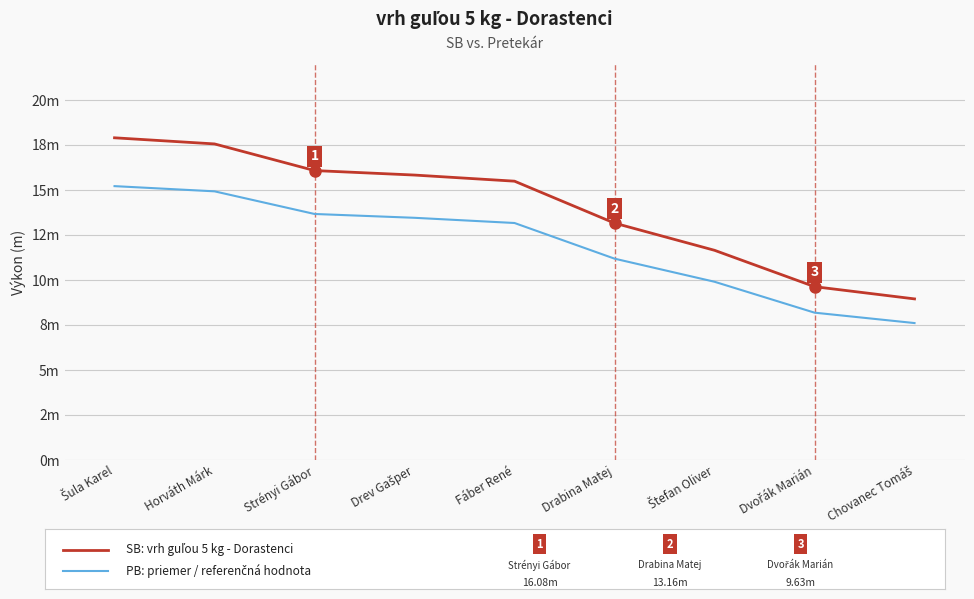

What is the spread (max minus min) of values at Drabina Matej?

2.0